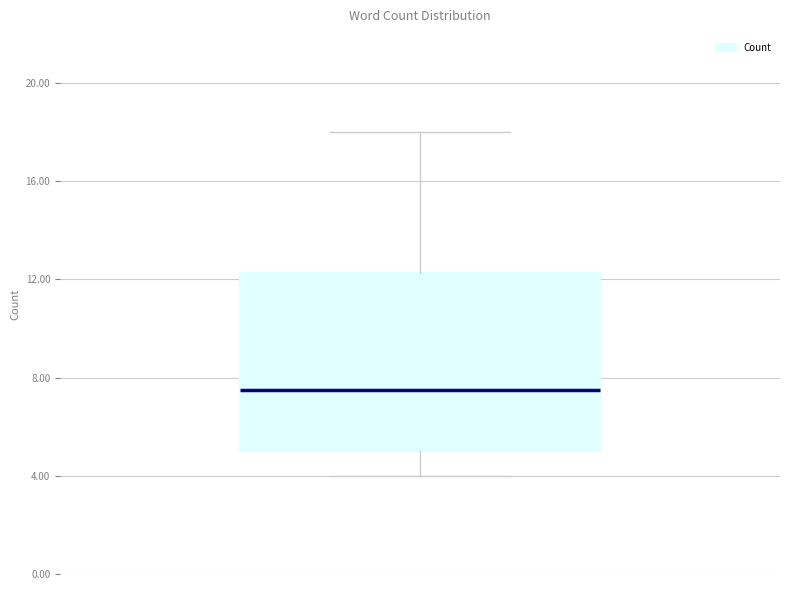

Where does the median line of the box sit on the y-axis? The values are not printed on the chart, so give them approximately, as read against the axis.

7.5